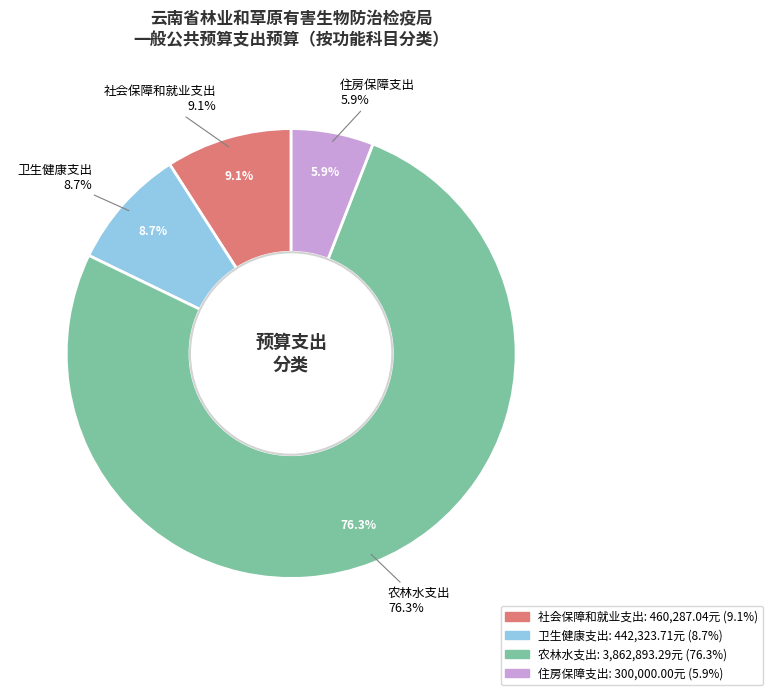

Which has a higher value, 卫生健康支出 or 社会保障和就业支出?

社会保障和就业支出